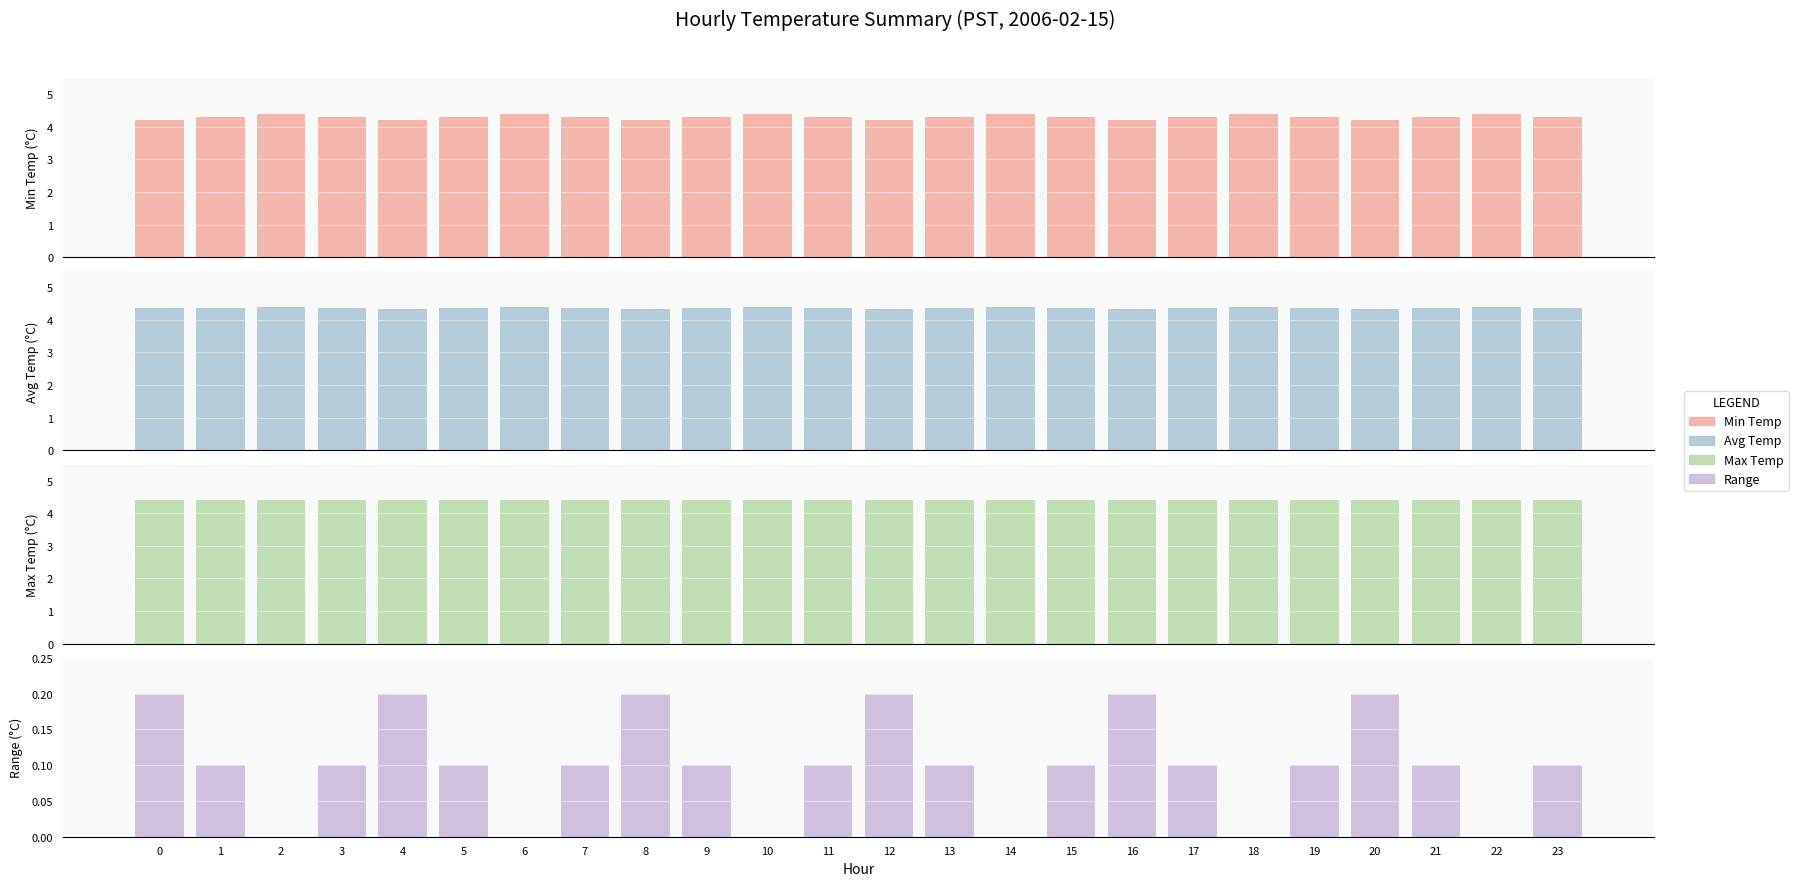

Is the value of Max Temp at 15 greater than the value of Avg Temp at 20?

Yes